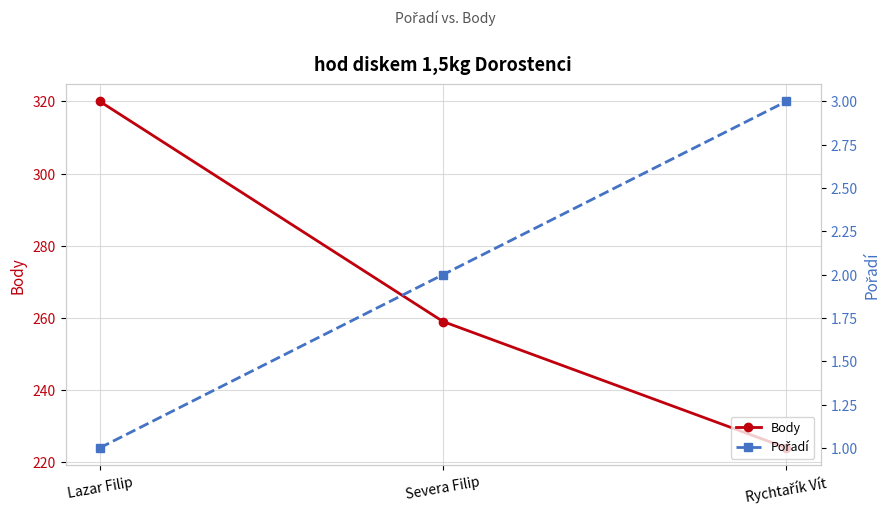

What is the value of the Pořadí point at the 3rd from the left?

3